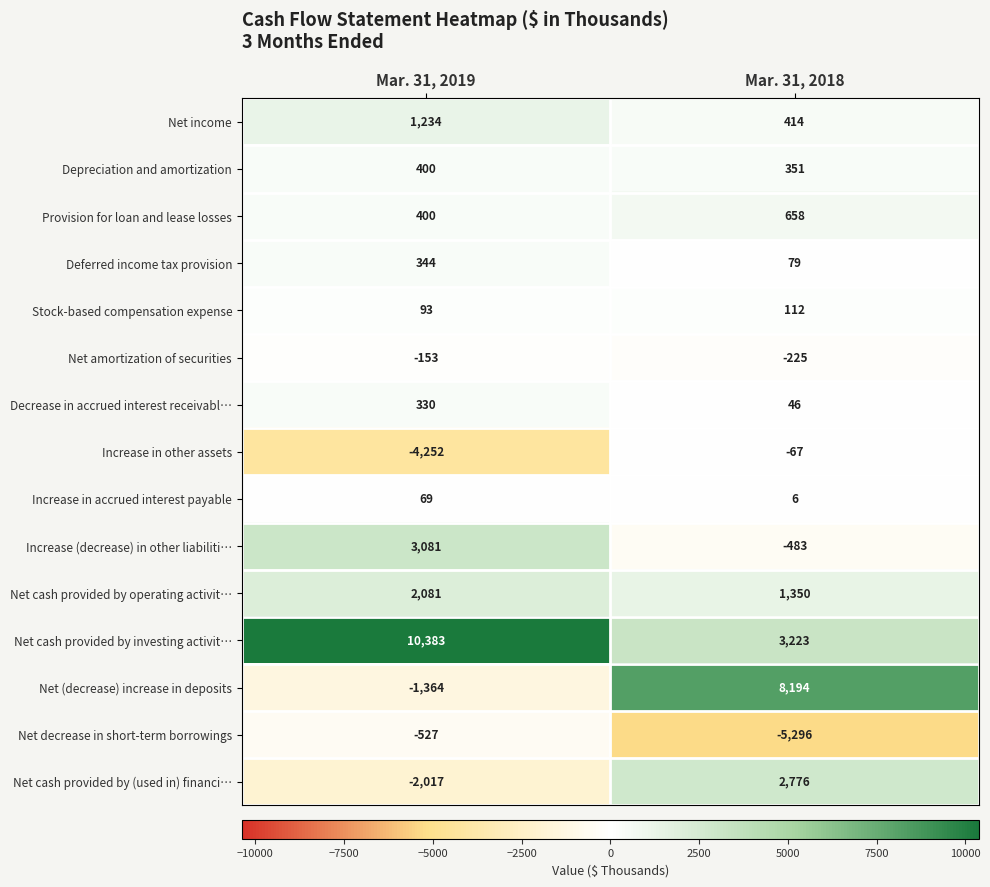

Which series has the largest total across all categories?

Net cash provided by investing activit…